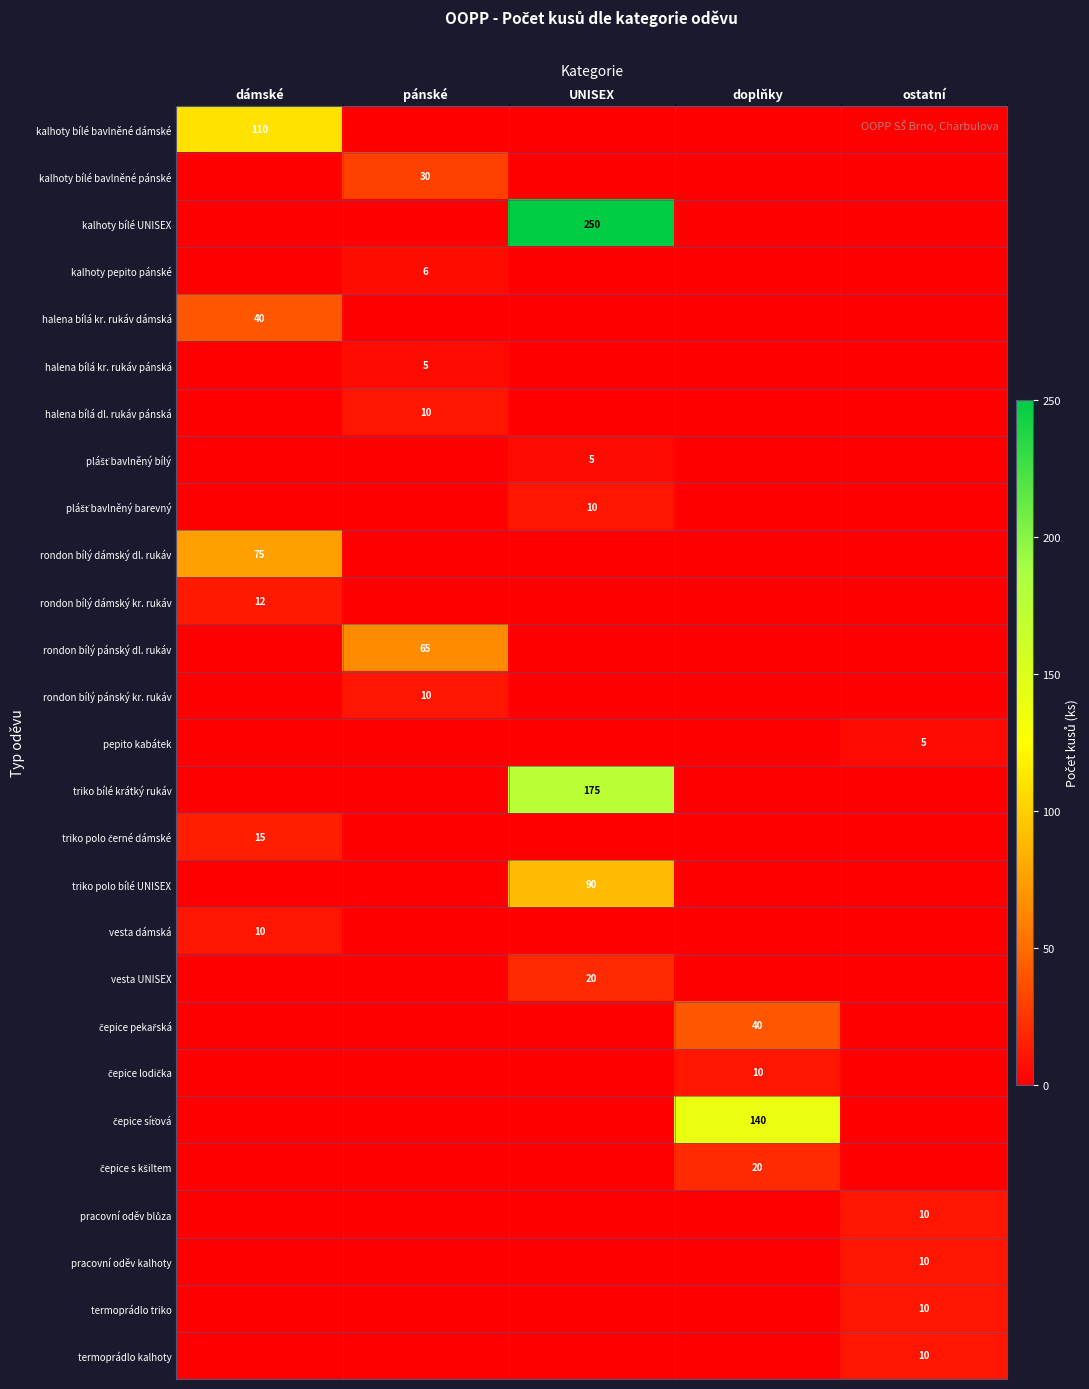

What is the sum of all row_12 values?

10